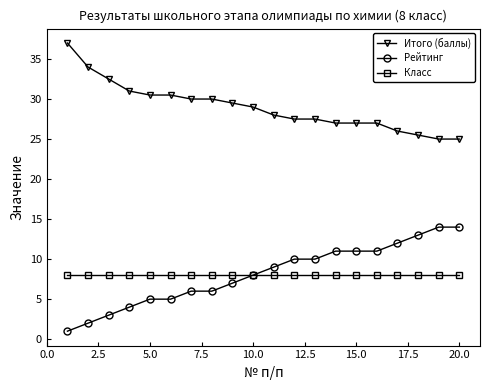

What is the highest value of the Итого (баллы) series?

37.0